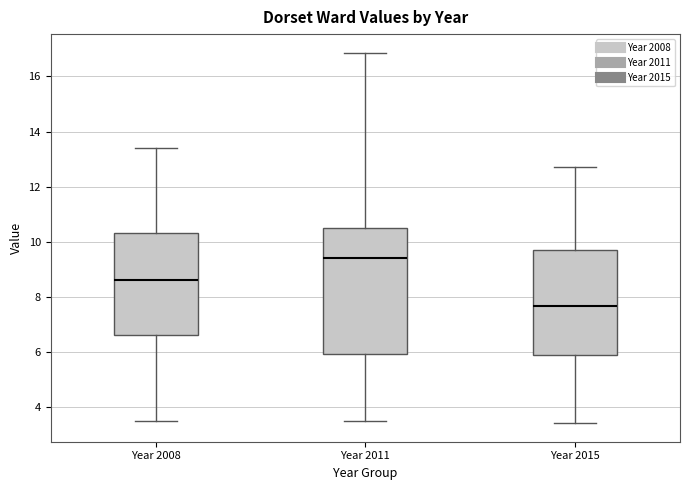

Where is the upper edge of the box for Year 2008 on the y-axis? The values are not printed on the chart, so give them approximately, as read against the axis.

10.4